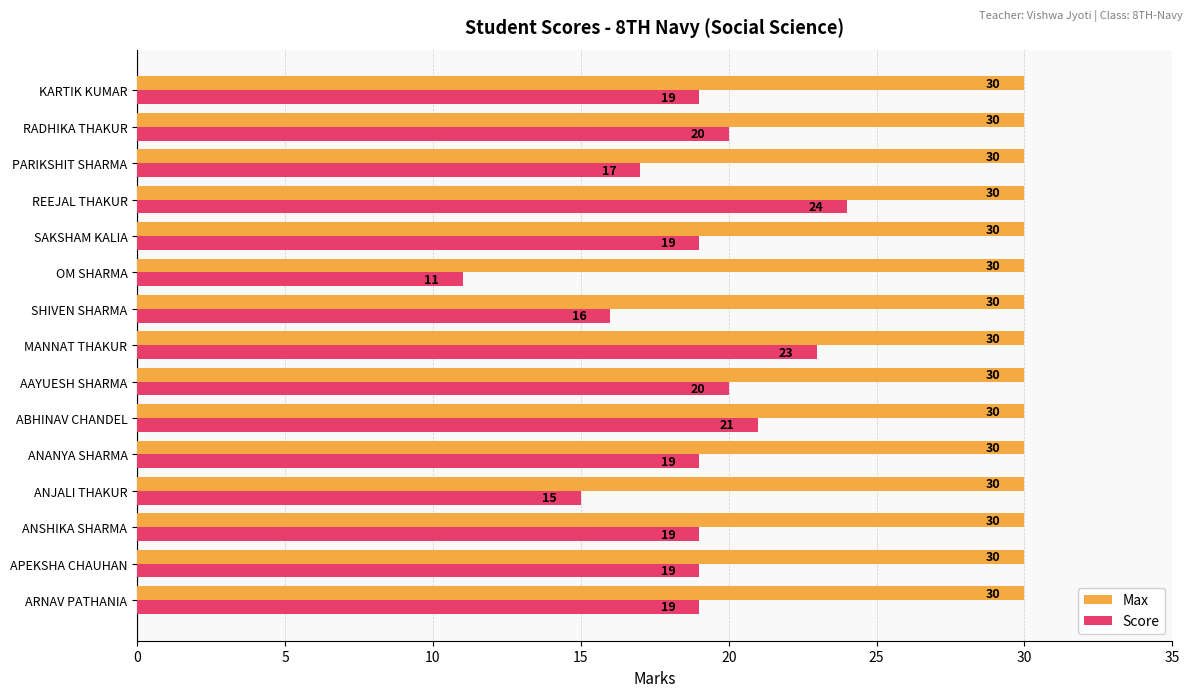

The value of Max at PARIKSHIT SHARMA is 30. True or false?

True